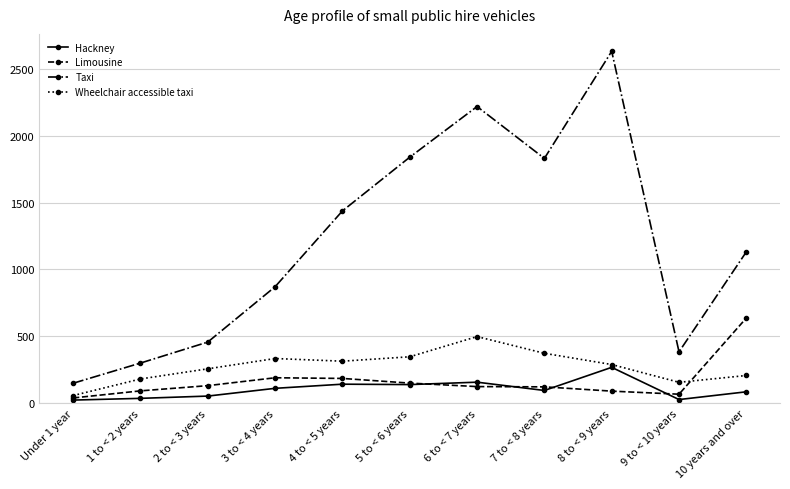

Which category has the lowest value in the Wheelchair accessible taxi series?

Under 1 year